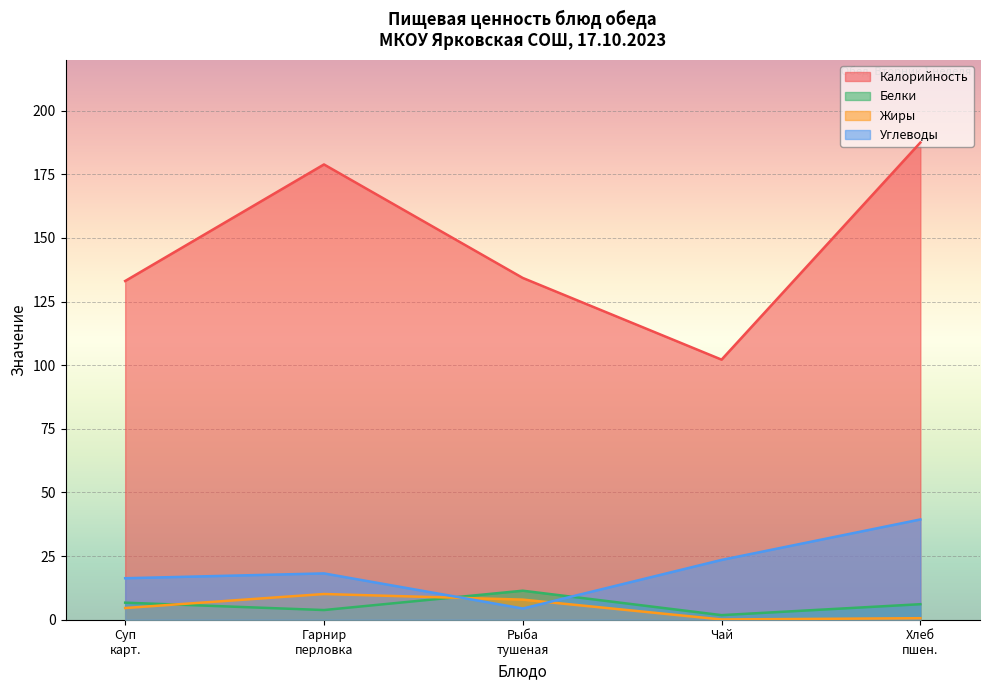

True or false: Калорийность and Жиры cross at least once.

False